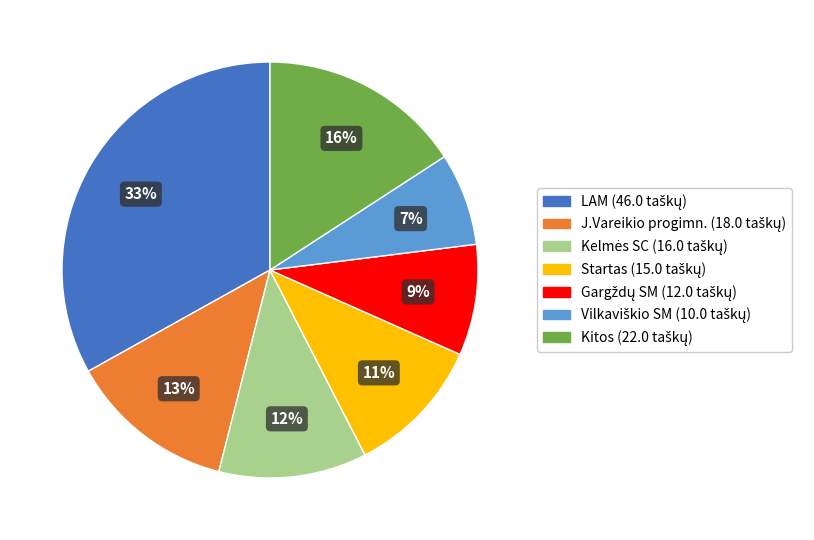

Is there any slice that represents more than half of the pie?

No